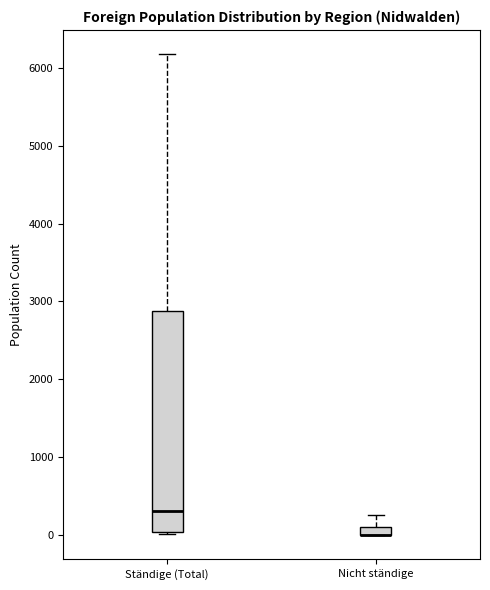

Where does the upper whisker of the box for Ständige (Total) end on the y-axis? The values are not printed on the chart, so give them approximately, as read against the axis.

6200